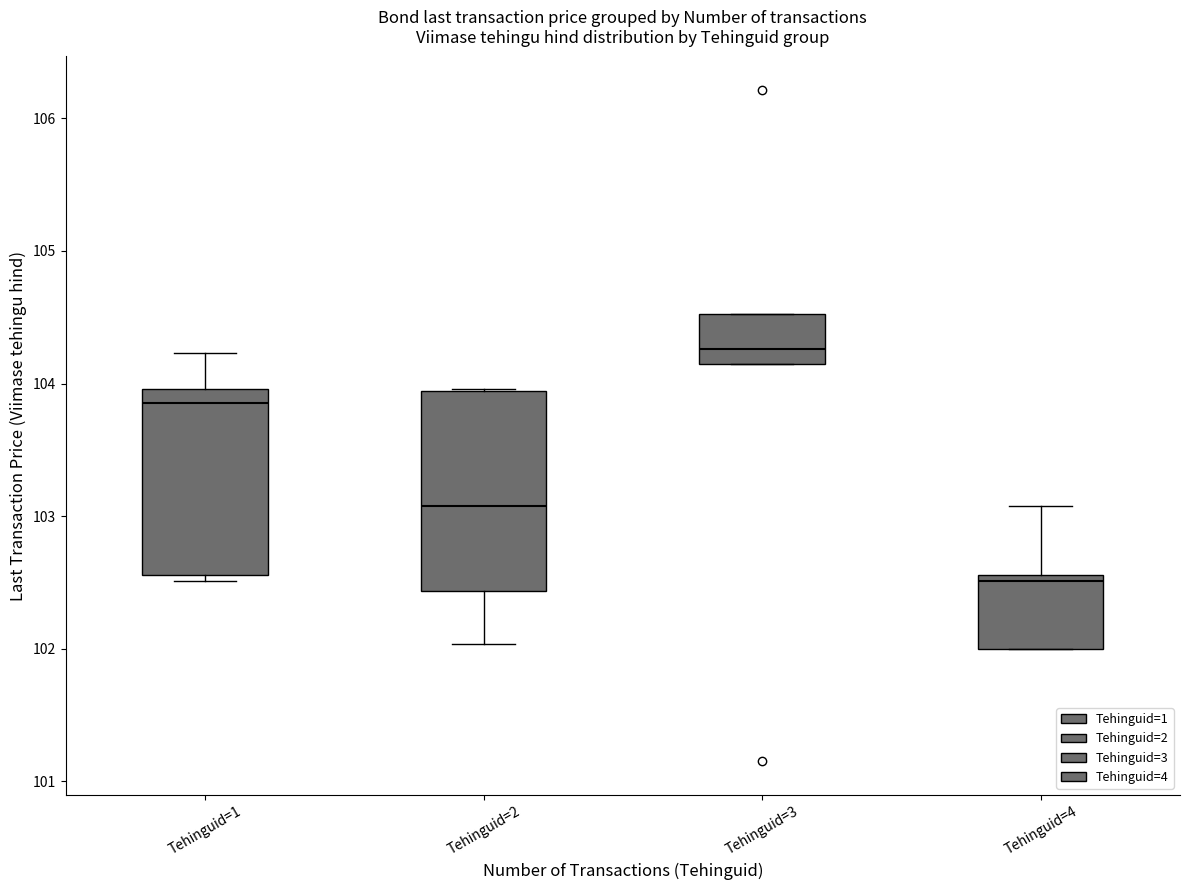

Where does the median line of the box for Tehinguid=3 sit on the y-axis? The values are not printed on the chart, so give them approximately, as read against the axis.

104.3